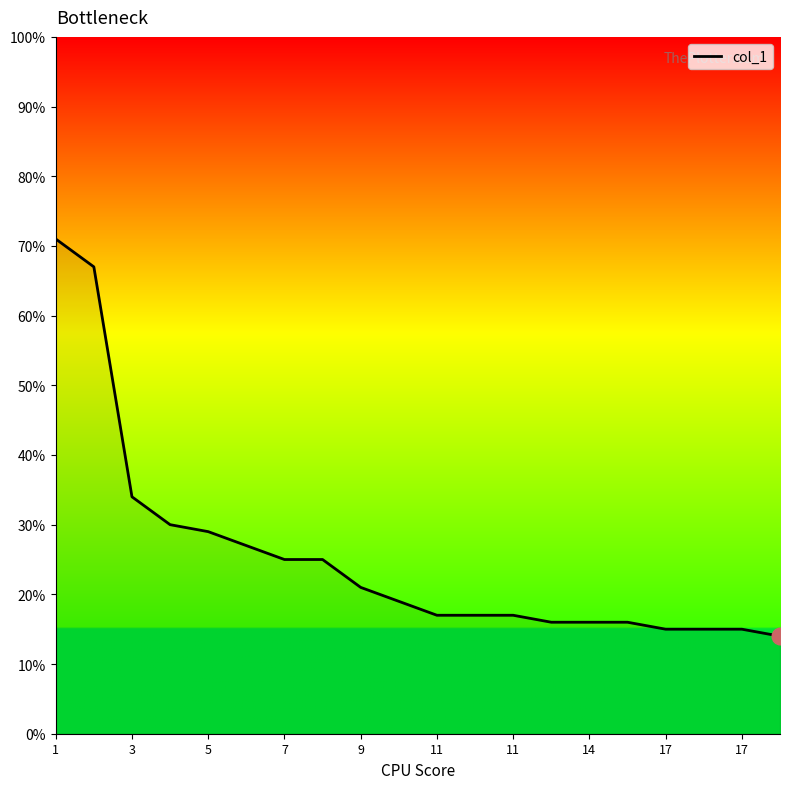

What is the difference between the maximum and minimum values?

57